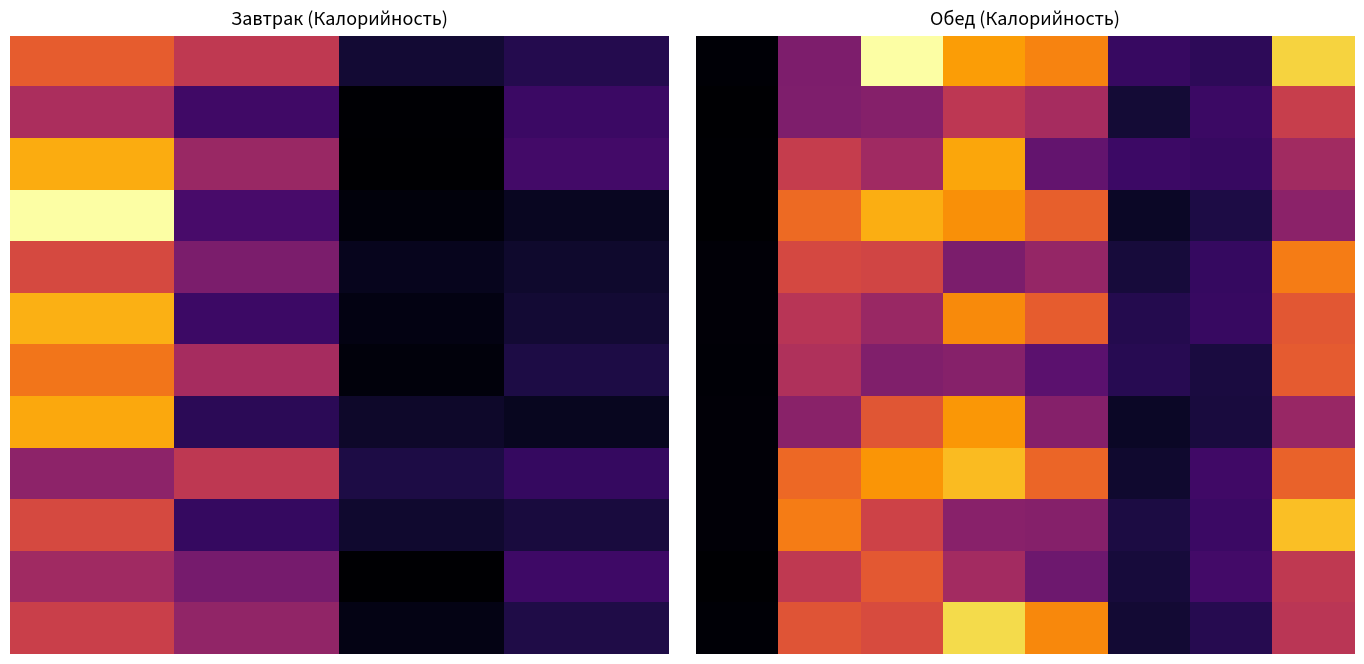

Which has a higher value, 4 or 1?

4